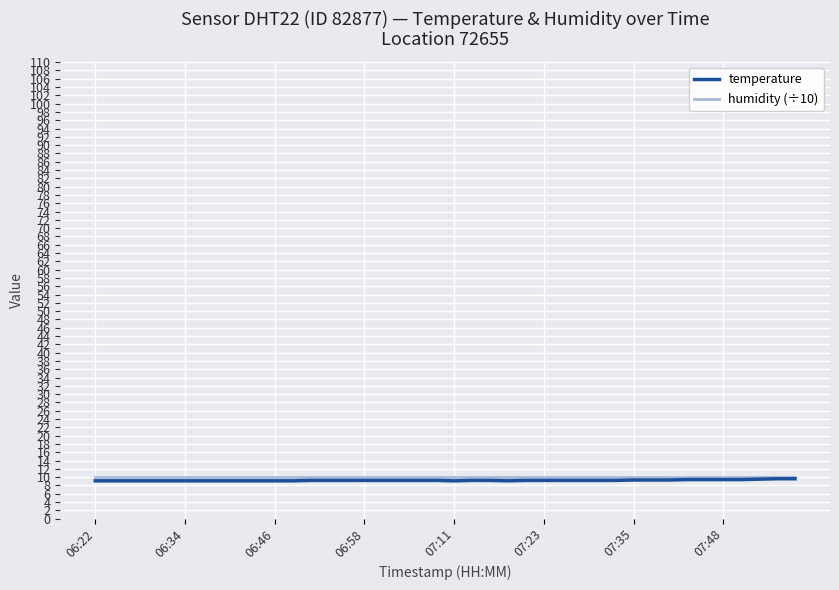

What is the minimum value for temperature?

9.1